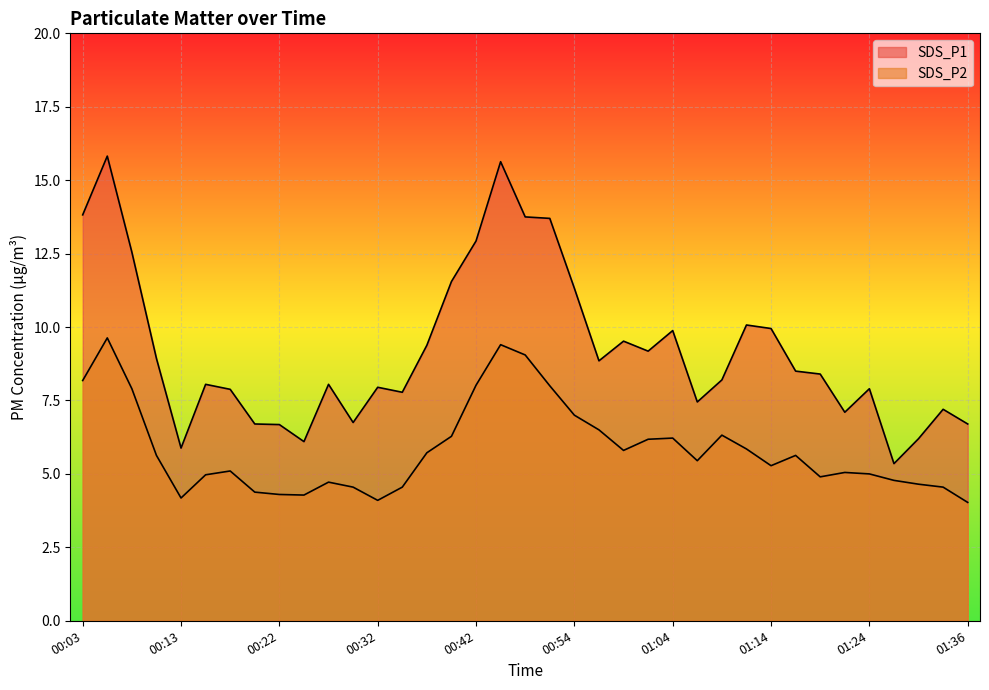

True or false: SDS_P2 and SDS_P1 cross at least once.

False